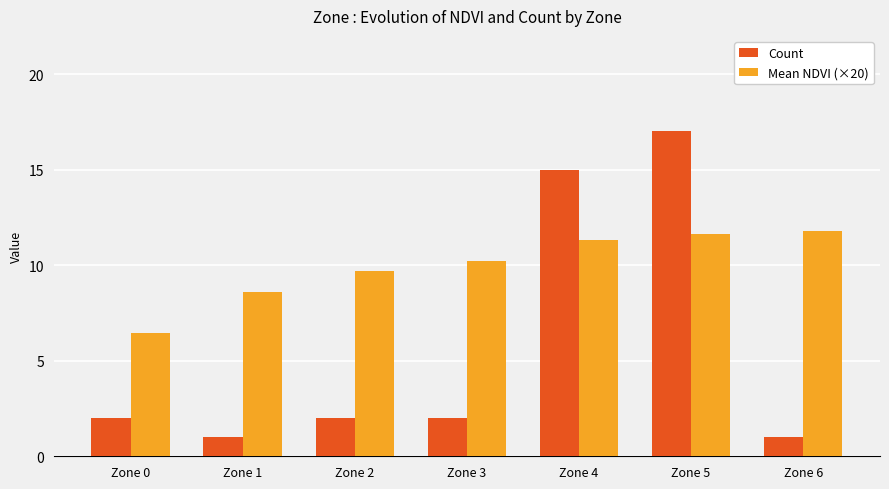

Which series has the largest range (max minus min)?

Count